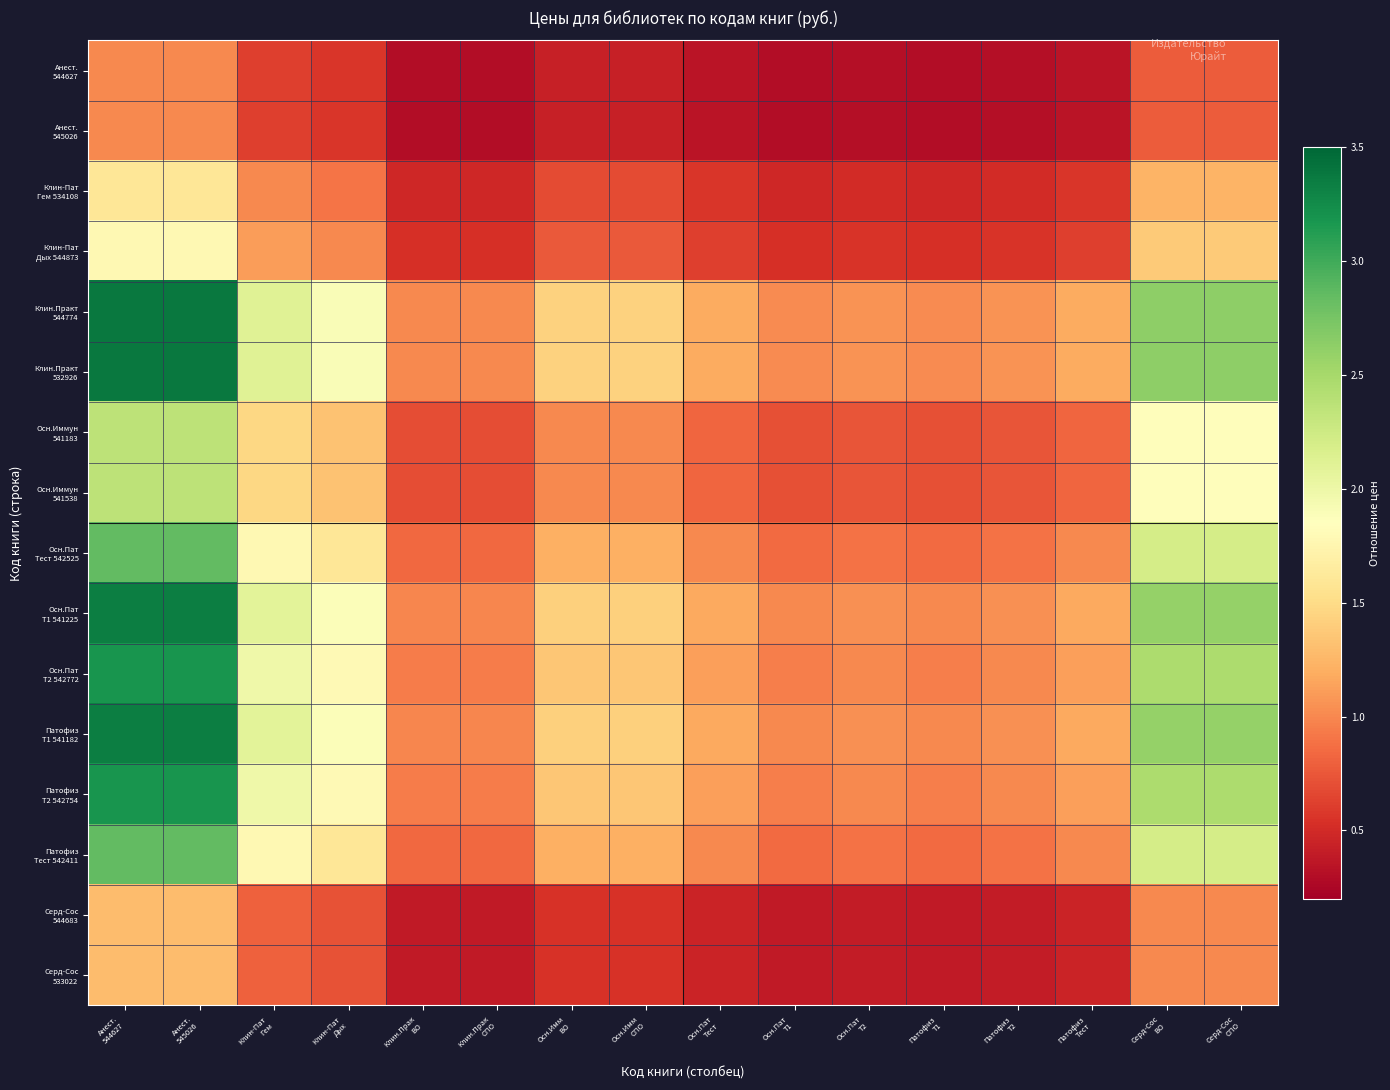

Which series has the largest total across all categories?

Клин.Практ 544774